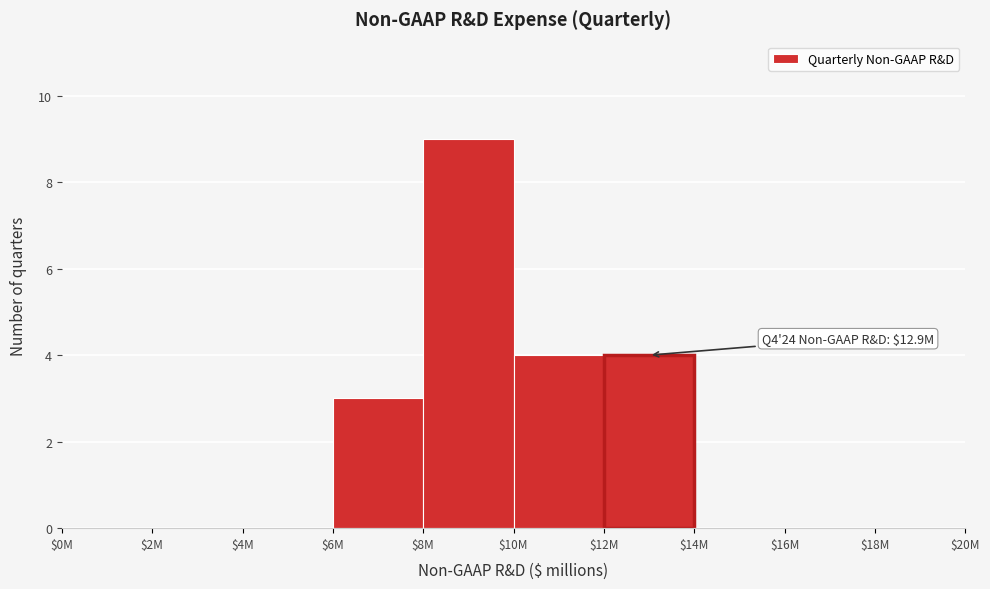

Is it true that the value at $16M is 6?

False